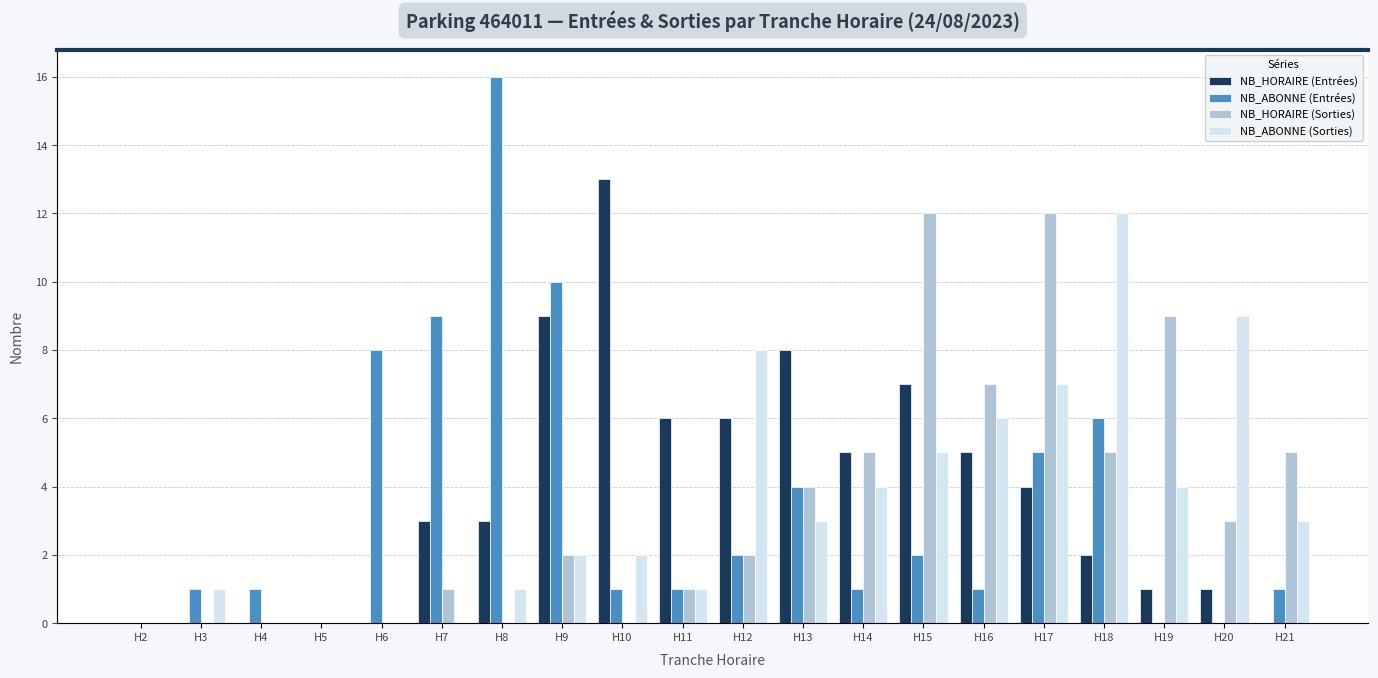

Is it true that NB_HORAIRE (Entrées) equals 2 at H18?

True